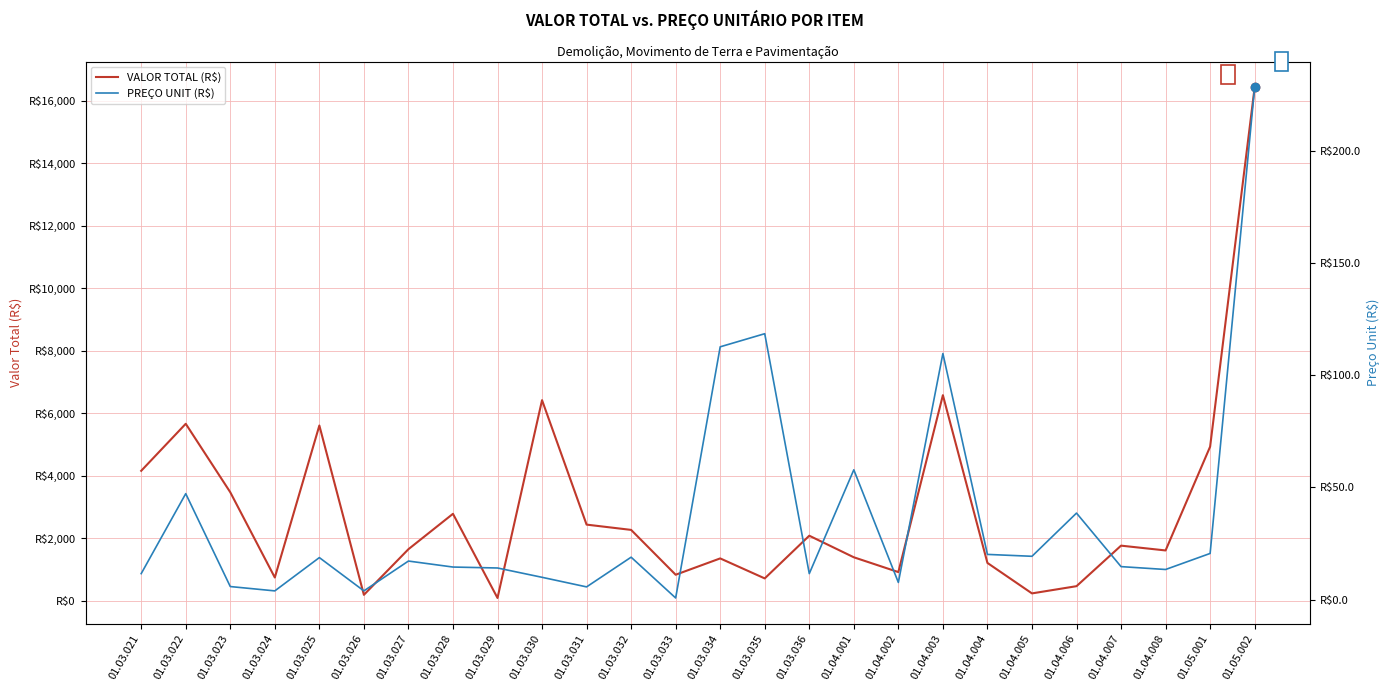

Where is VALOR TOTAL (R$) nearest to the value 8257?

01.04.003